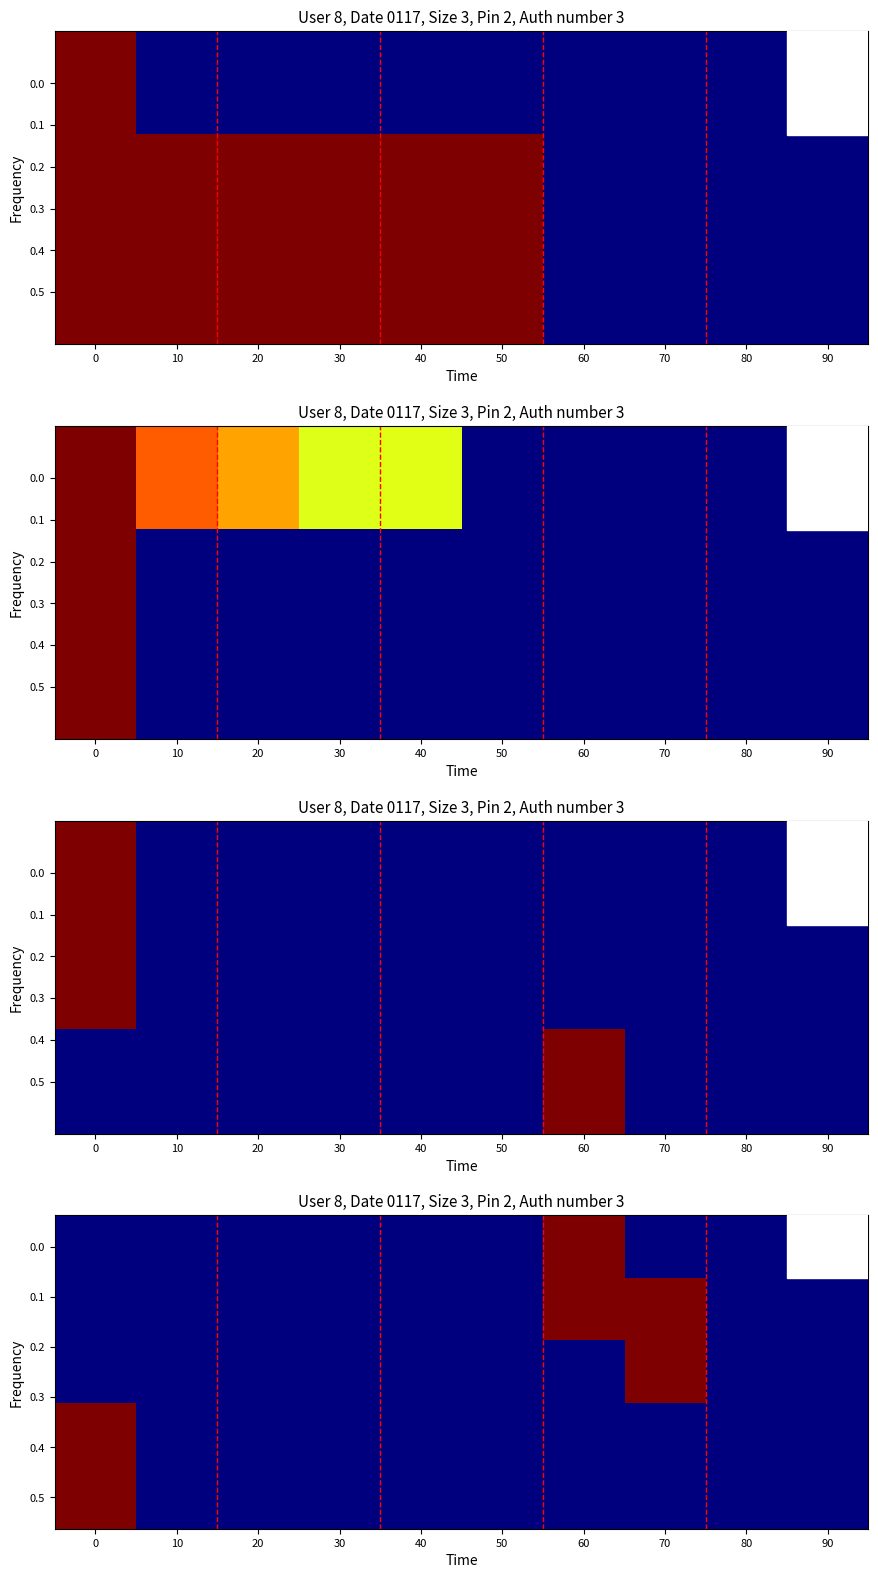

Count the row_0 values in the range 0 to 1.

10